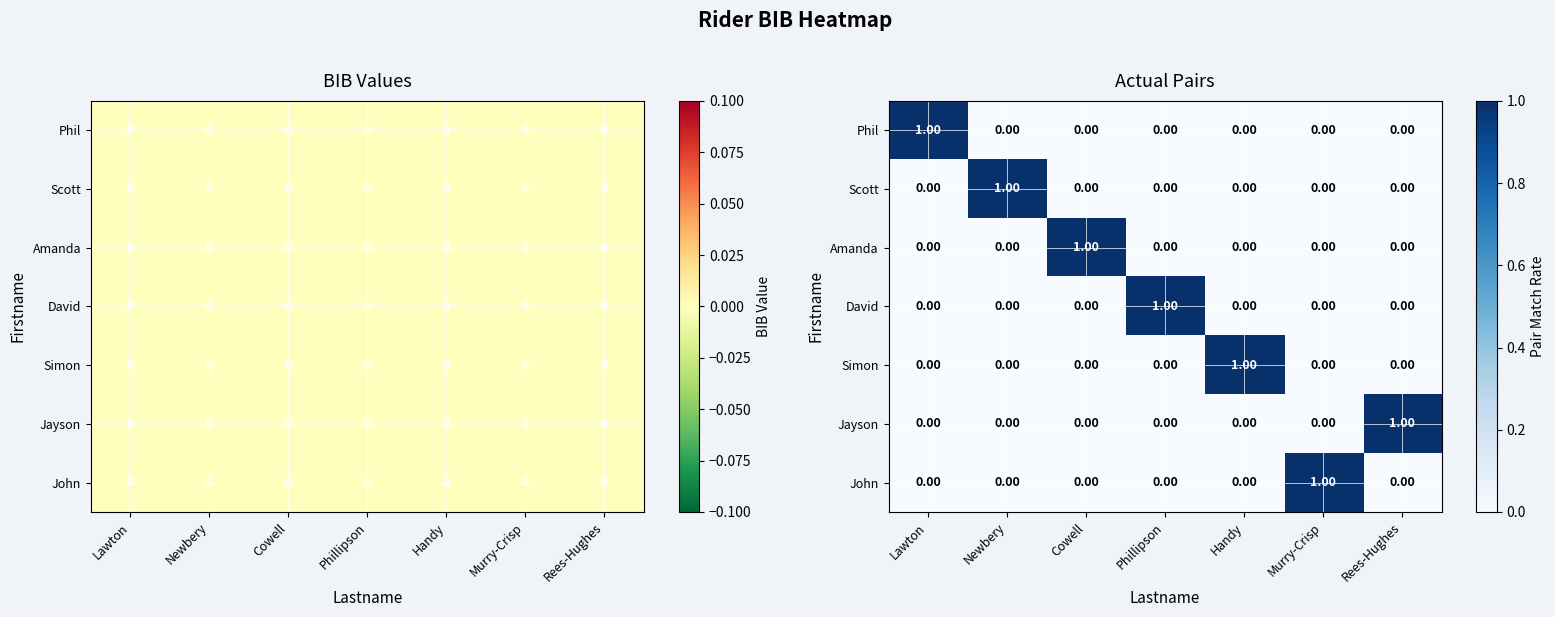

What is the maximum value for Scott?

1